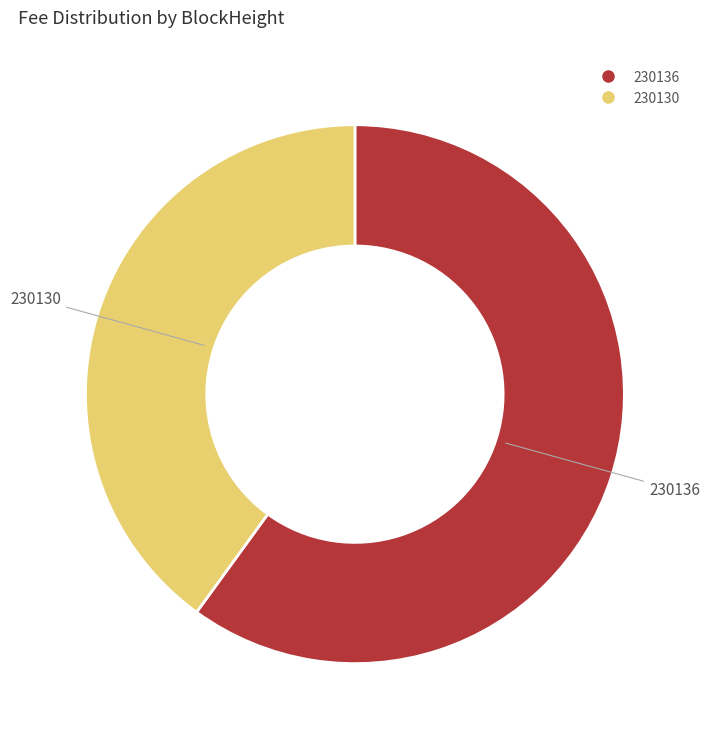

Combined, do 230136 and 230130 account for over 50%?

Yes